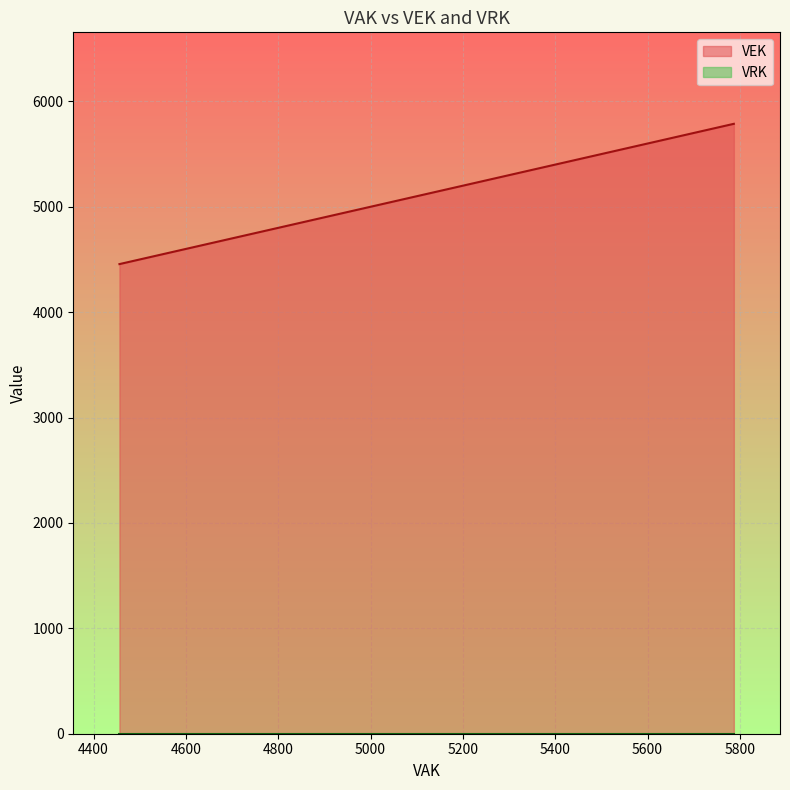

The VEK series shows 3083 at 2019 opmaak goedgekeurd. True or false?

False